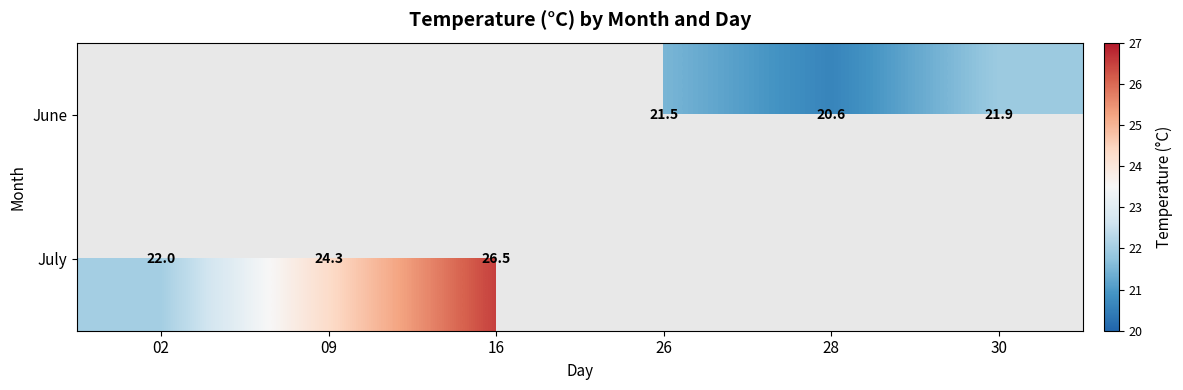

How many categories are shown in the chart?

6